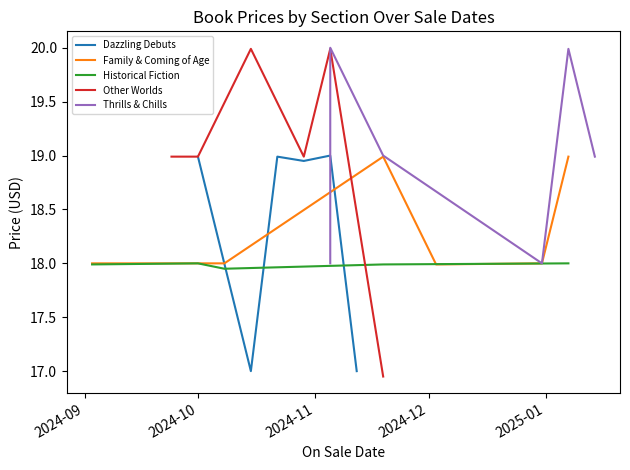

In Family & Coming of Age, how many points are higher than both neighbors (excluding endpoints)?

1